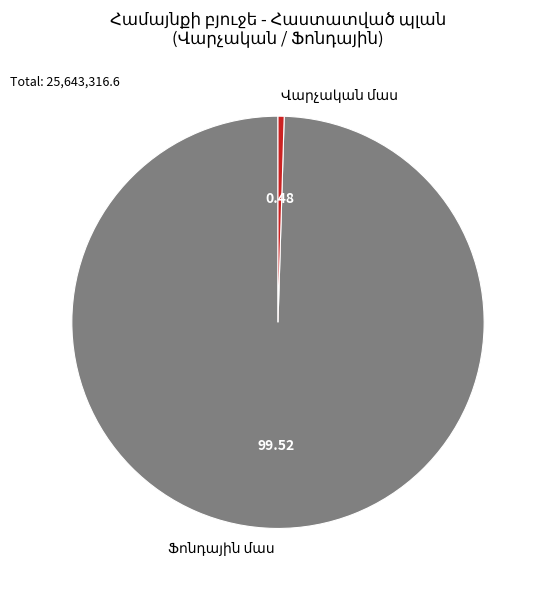

How many segments does this pie chart have?

2